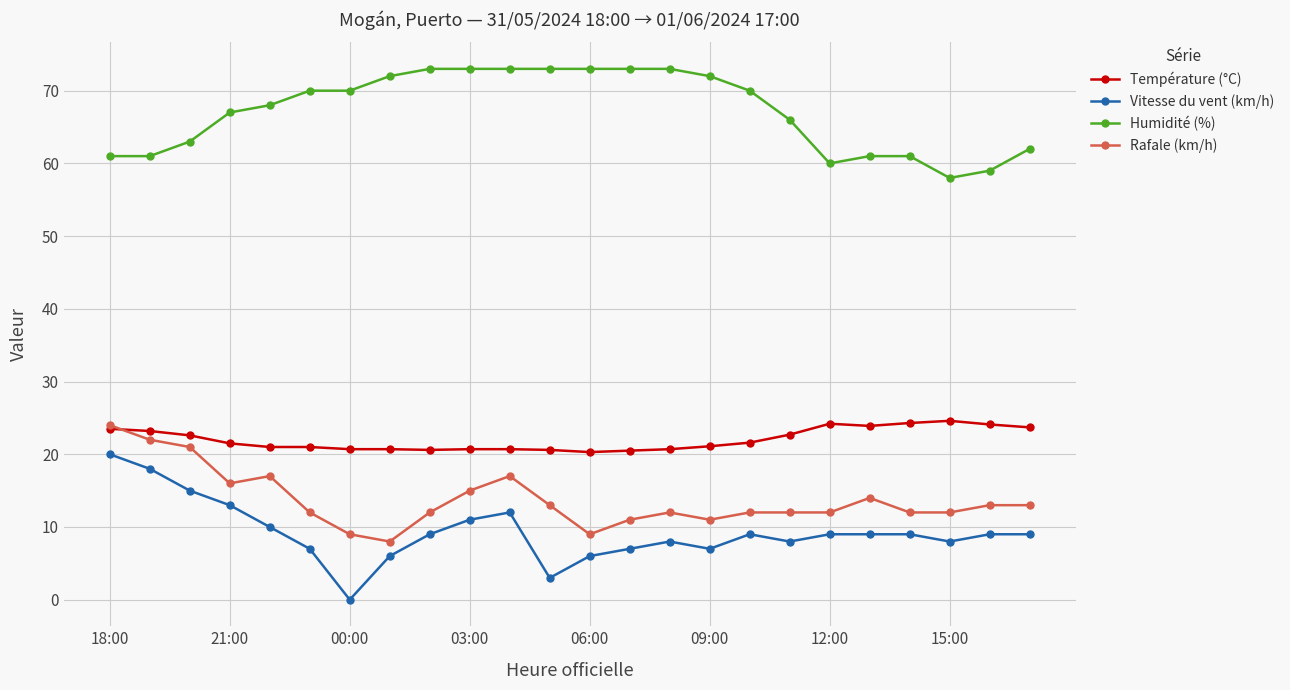

What is the value of the Vitesse du vent (km/h) point at the 15th from the left?

8.0